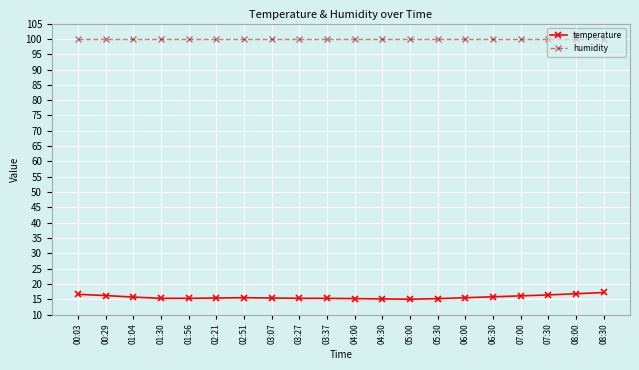

What is the total value across all series at 08:30?

117.1